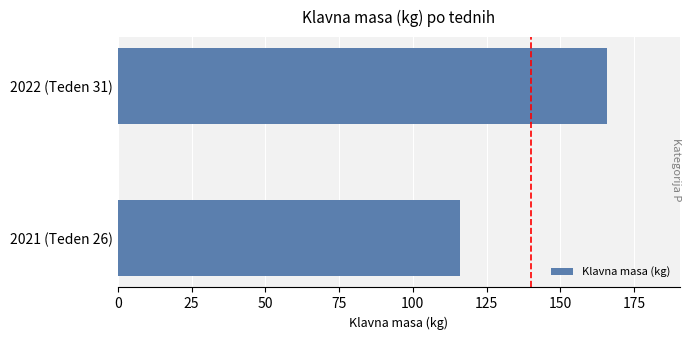

Rank the categories by value from highest to lowest.

2022 (Teden 31), 2021 (Teden 26)